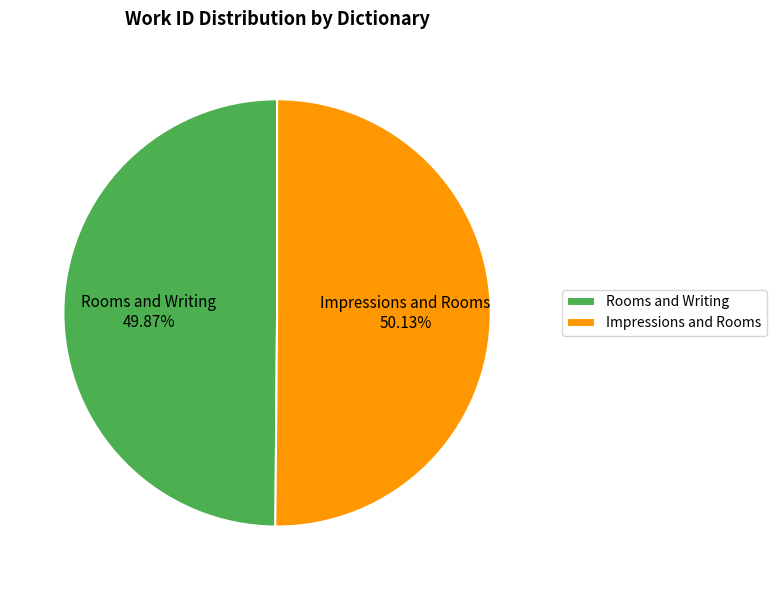

To the nearest percent, what percentage of the pie is Impressions and Rooms?

50%